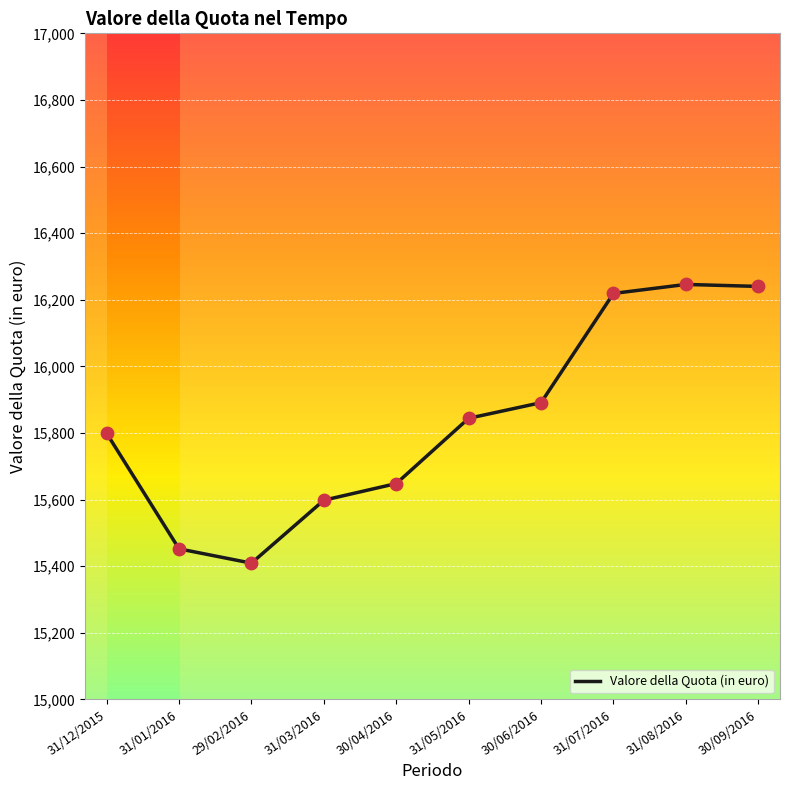

Which has a higher value, 31/12/2015 or 30/06/2016?

30/06/2016